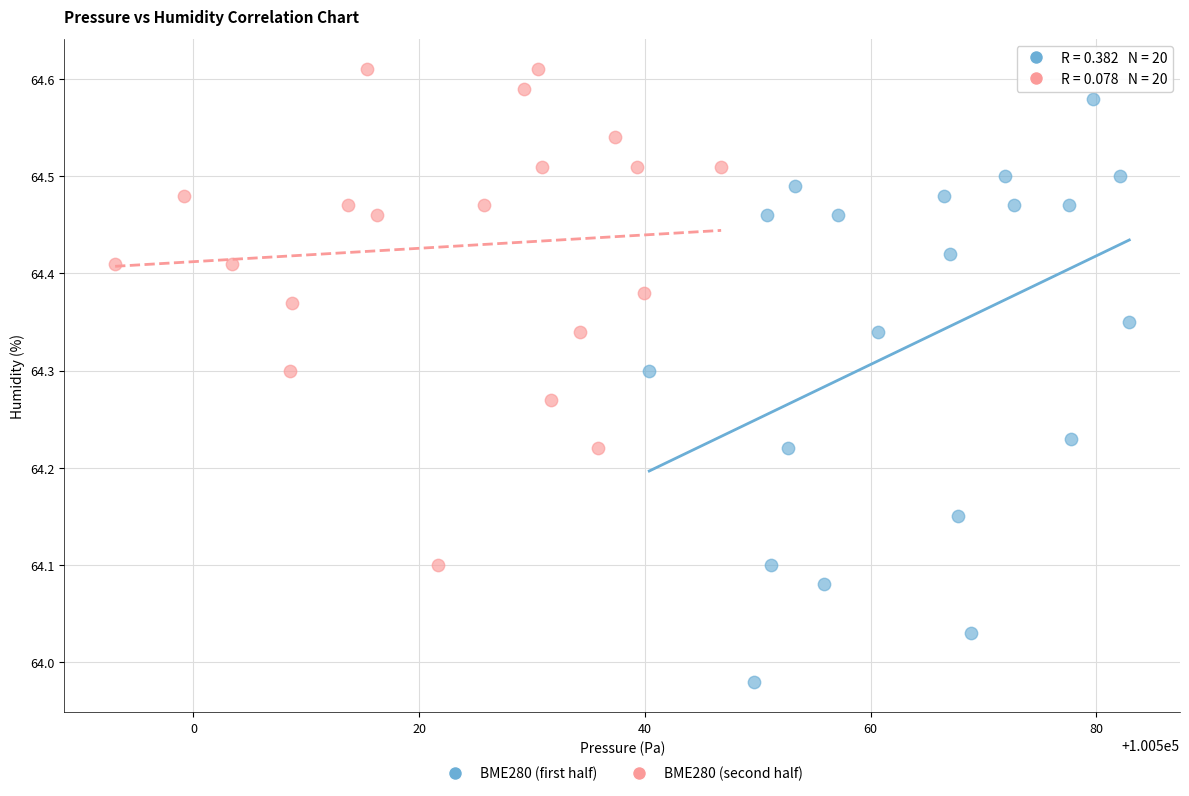

Which series has the largest Y range (max minus min)?

BME280 (first half)